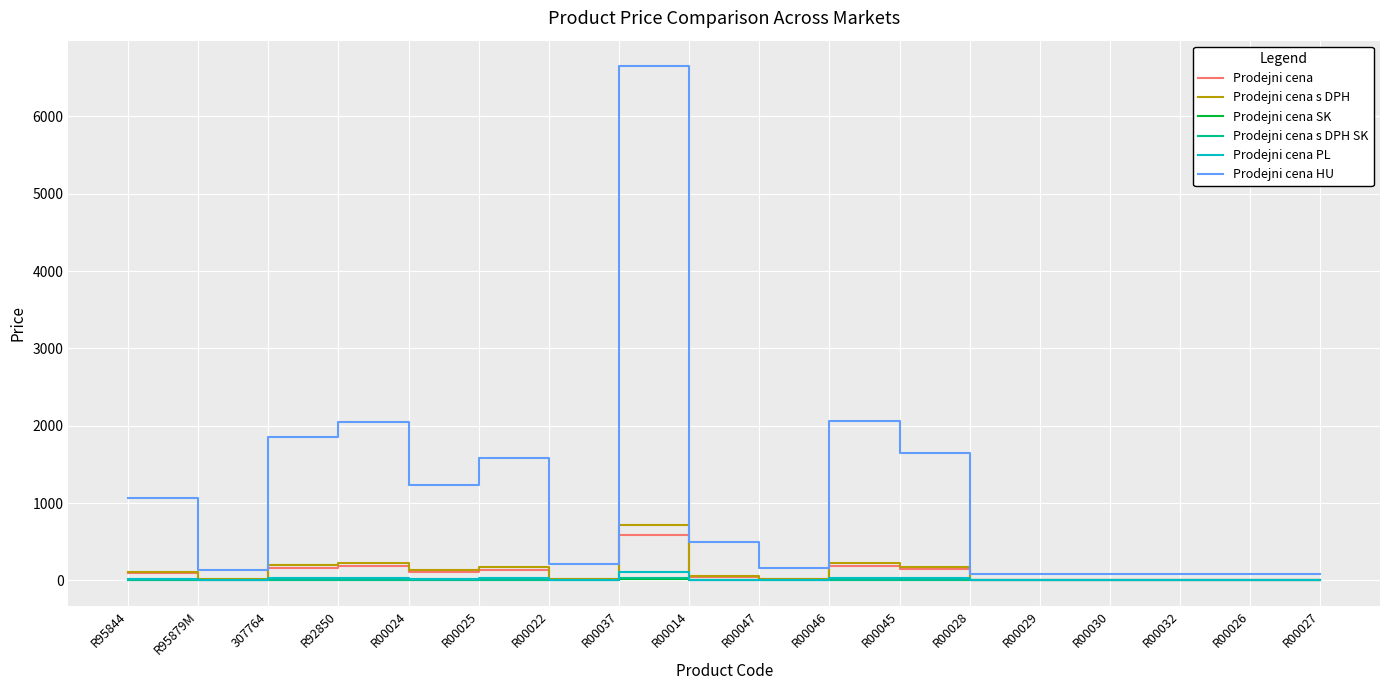

Which category has the highest value in the Prodejni cena HU series?

R00037